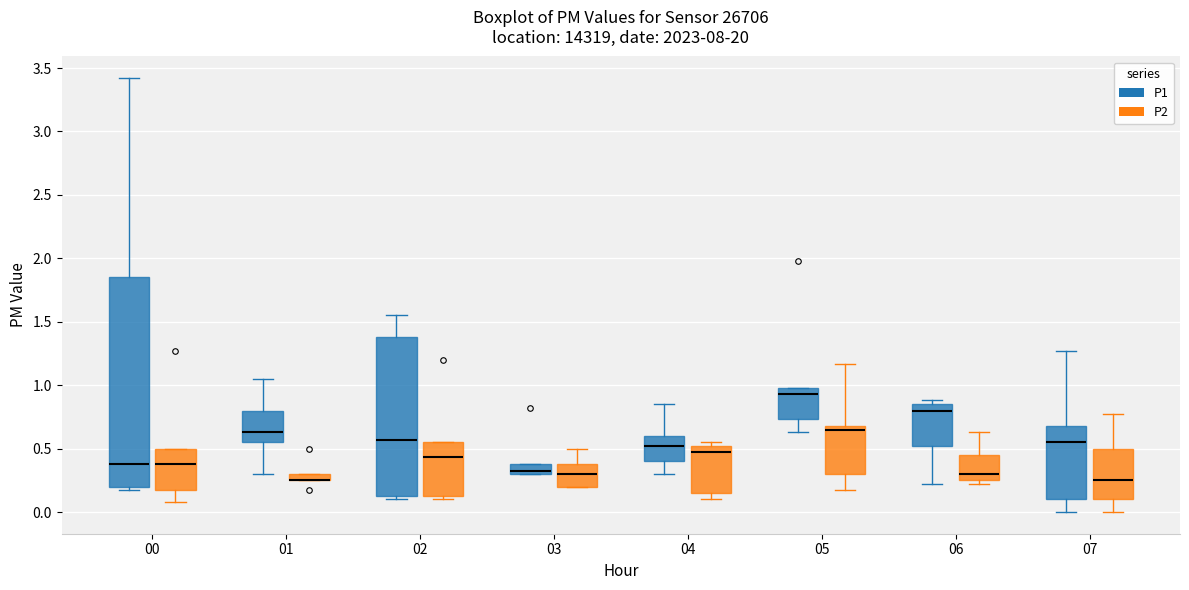

Which box is the tallest, from its lower edge to its upper edge?

00 (P1)